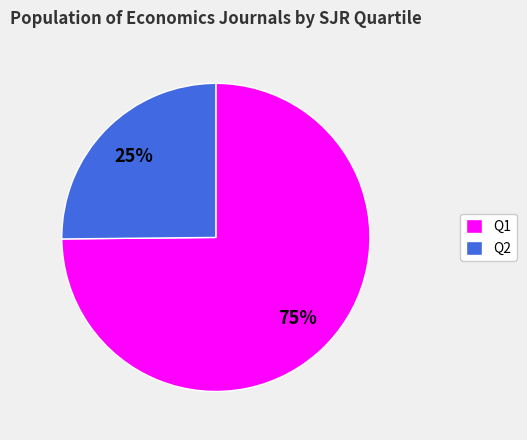

To the nearest percent, what percentage of the pie is Q1?

75%